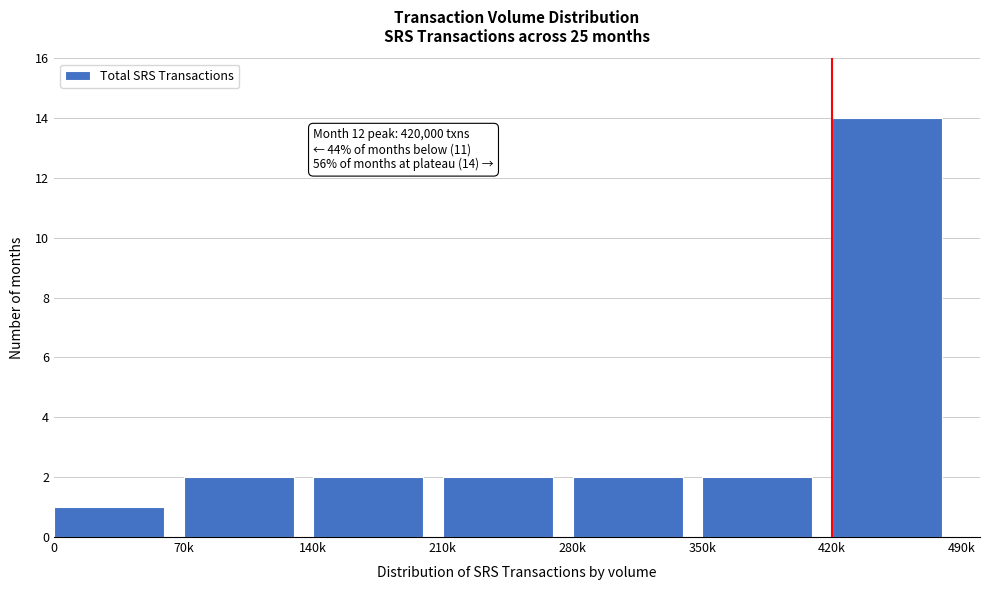

Reading left to right, transcribe all the data shown in this chart.

0=1	70k=2	140k=2	210k=2	280k=2	350k=2	420k=14